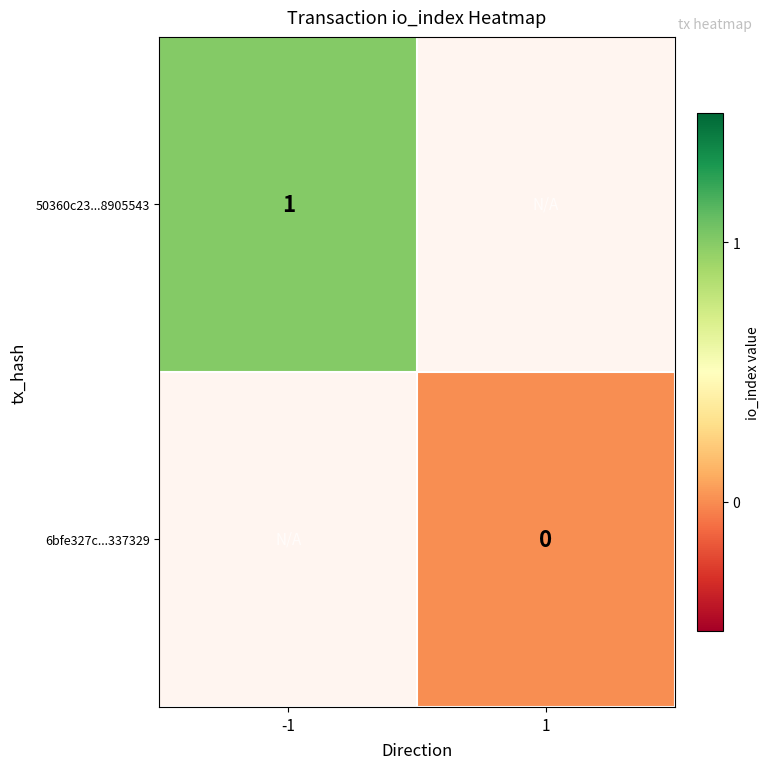

List the labels in order of 50360c23...8905543 value, largest first.

-1, 1